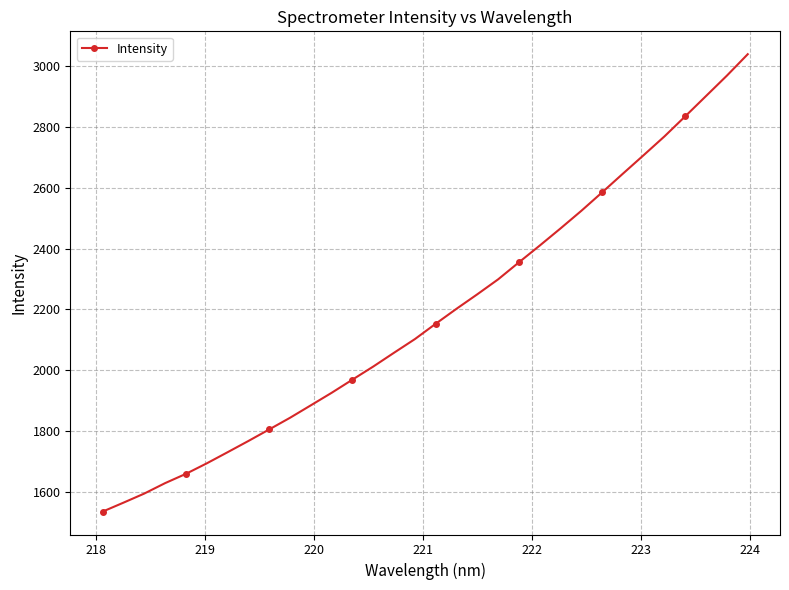

What is the sum of all values?

69887.6